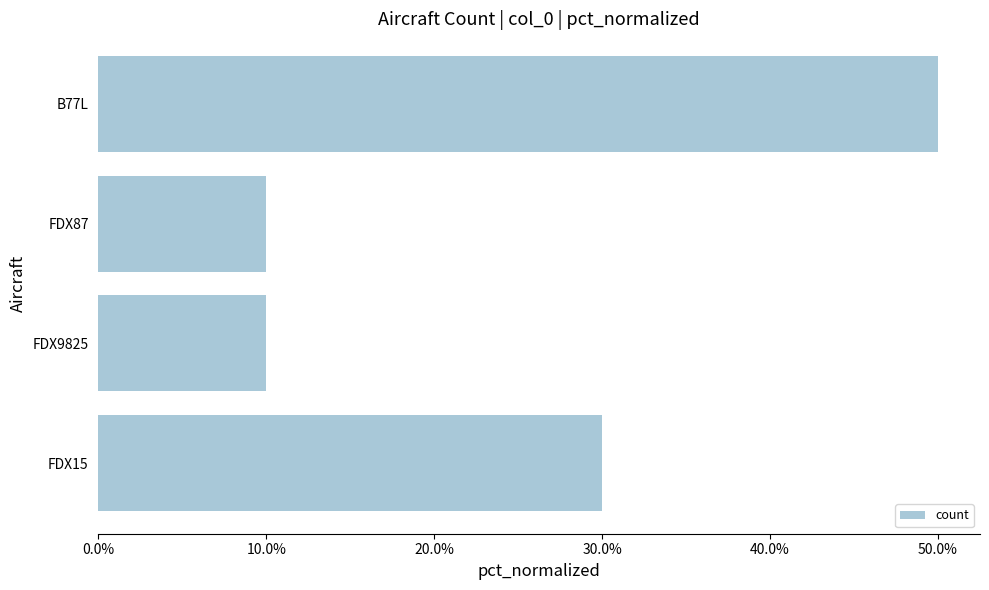

How many categories are shown in the chart?

4